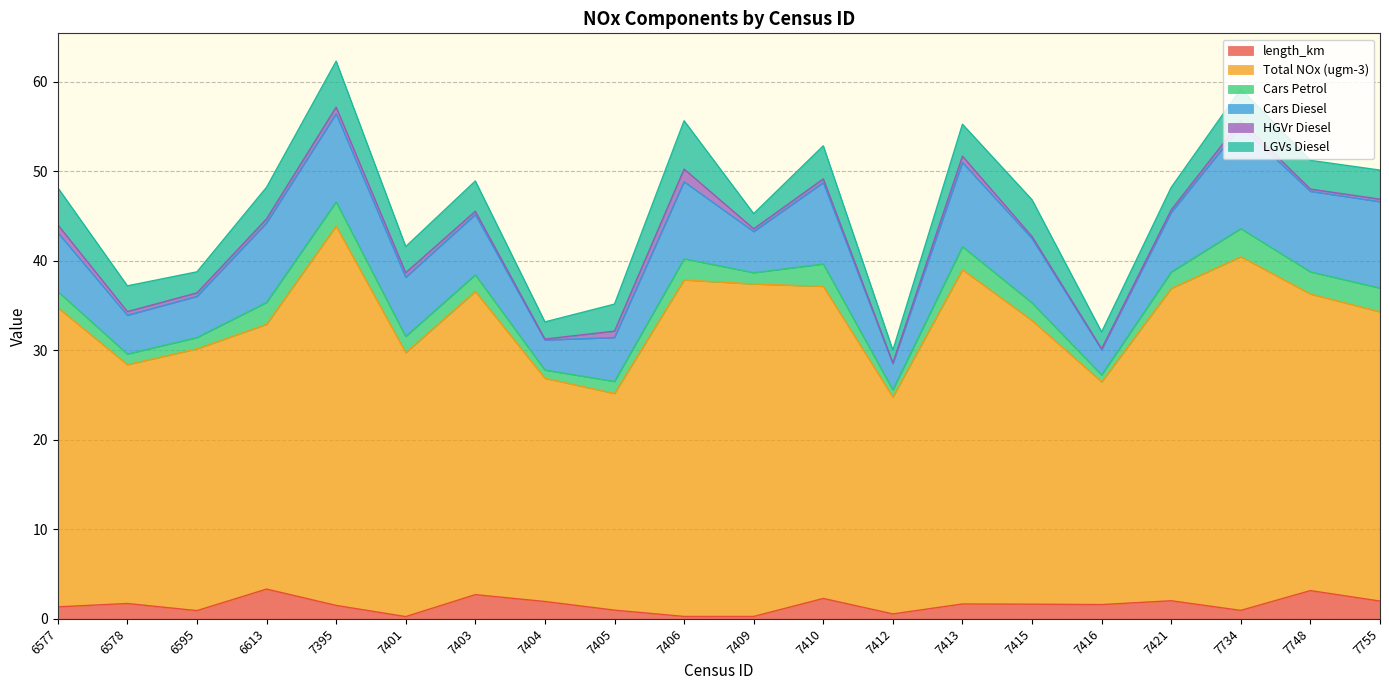

Where is the first local minimum for Cars Diesel?

6578